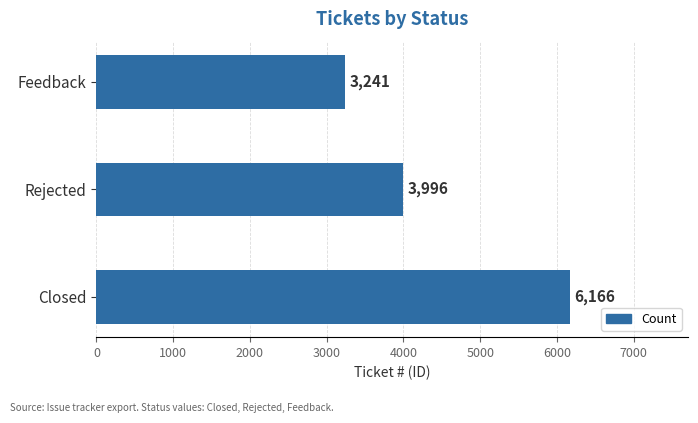

Count the number of data series in this chart.

1